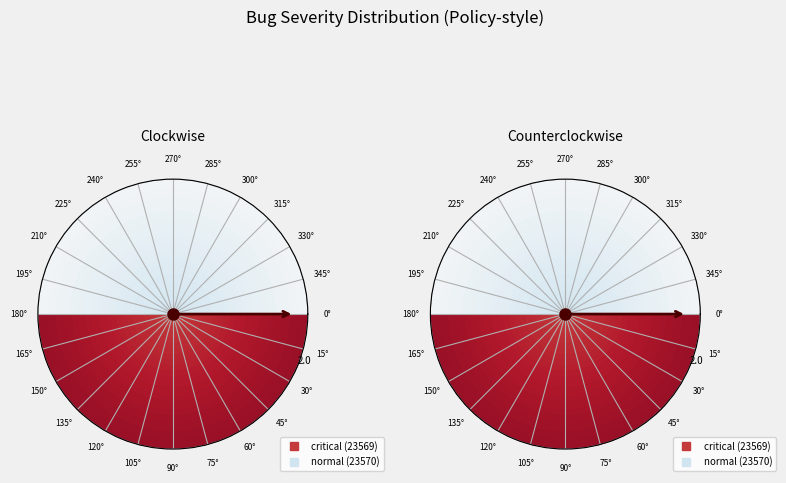

Which category has the smallest portion of the pie?

critical